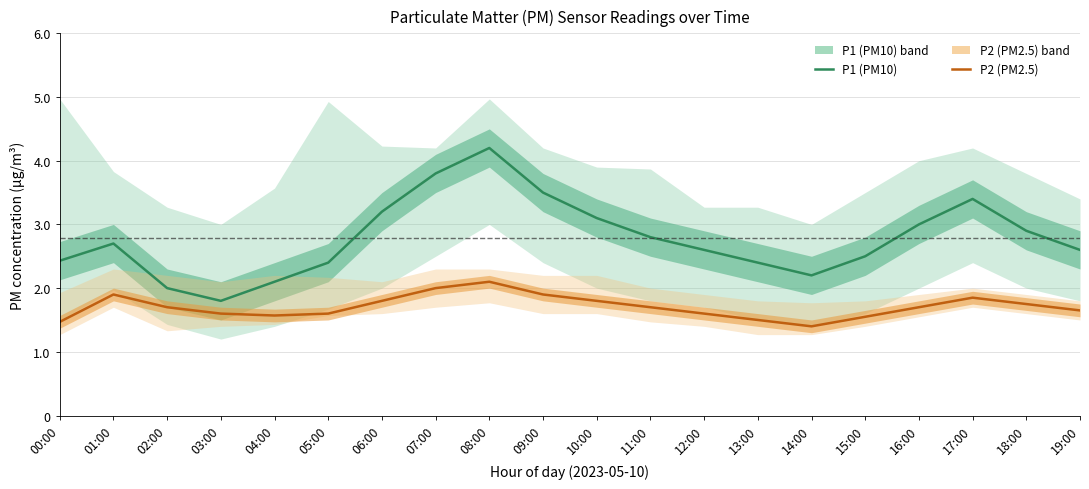

At how many categories does at least one series exceed 2?

18